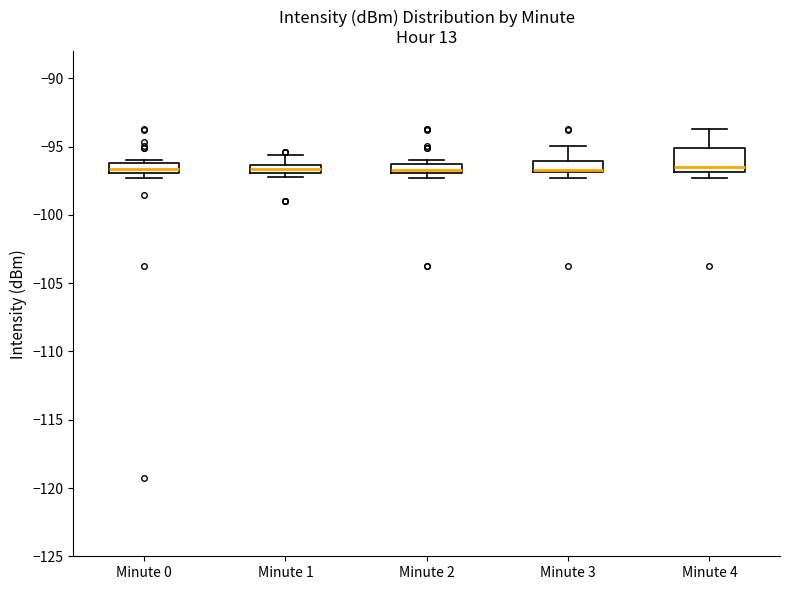

Which box is the tallest, from its lower edge to its upper edge?

Minute 4